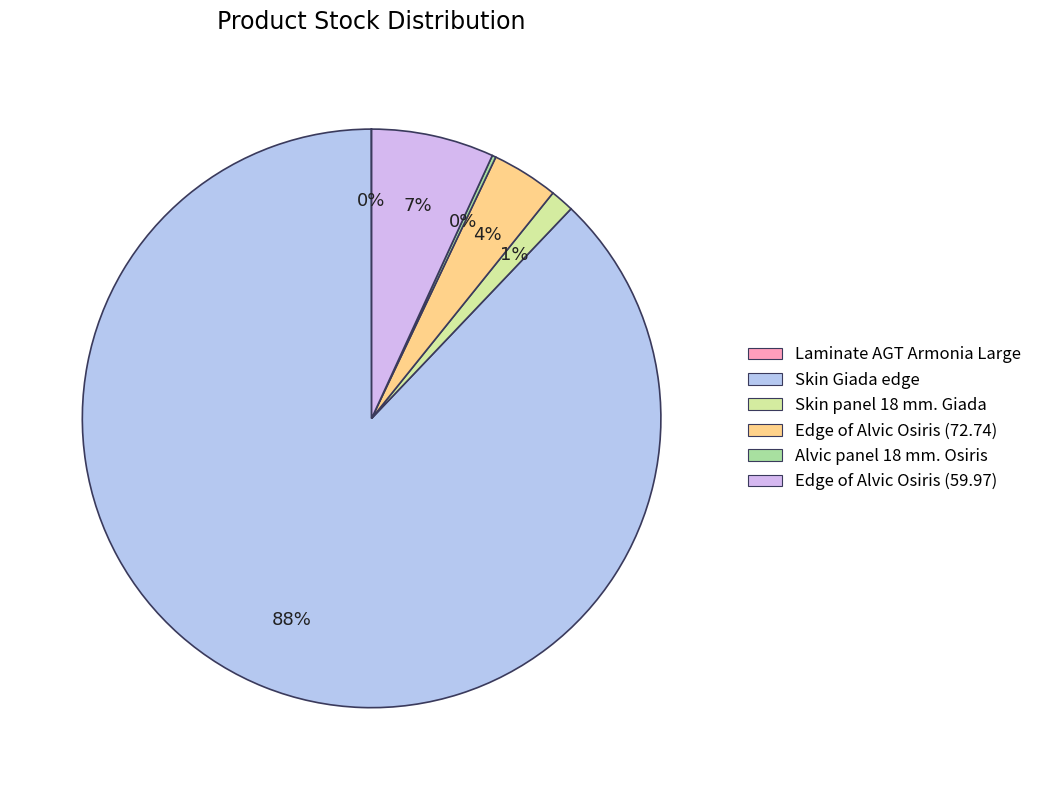

How many slices are in this pie chart?

6